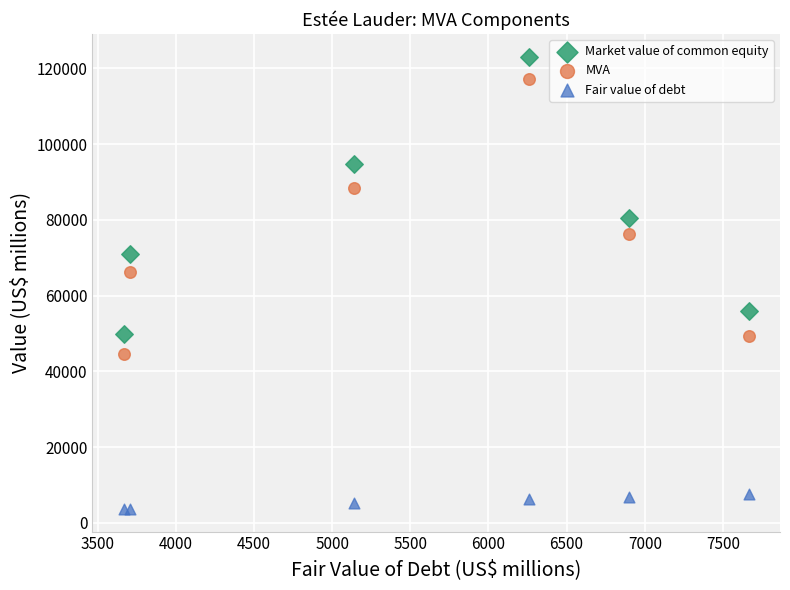

In the Market value of common equity series, what Y value is closest to 86461?

80434